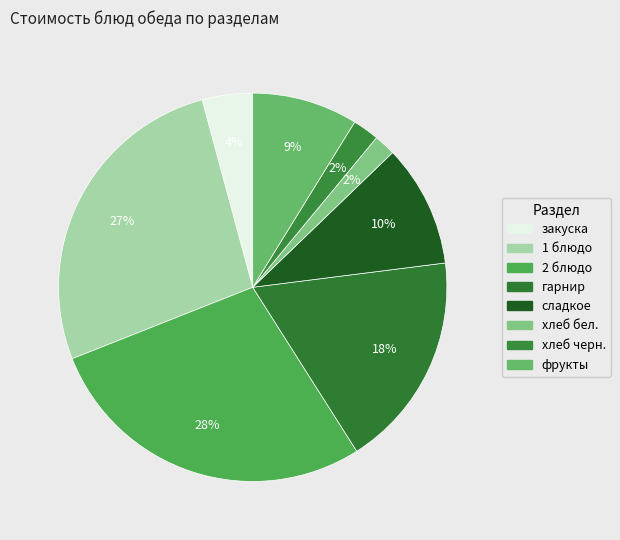

How many slices are in this pie chart?

8